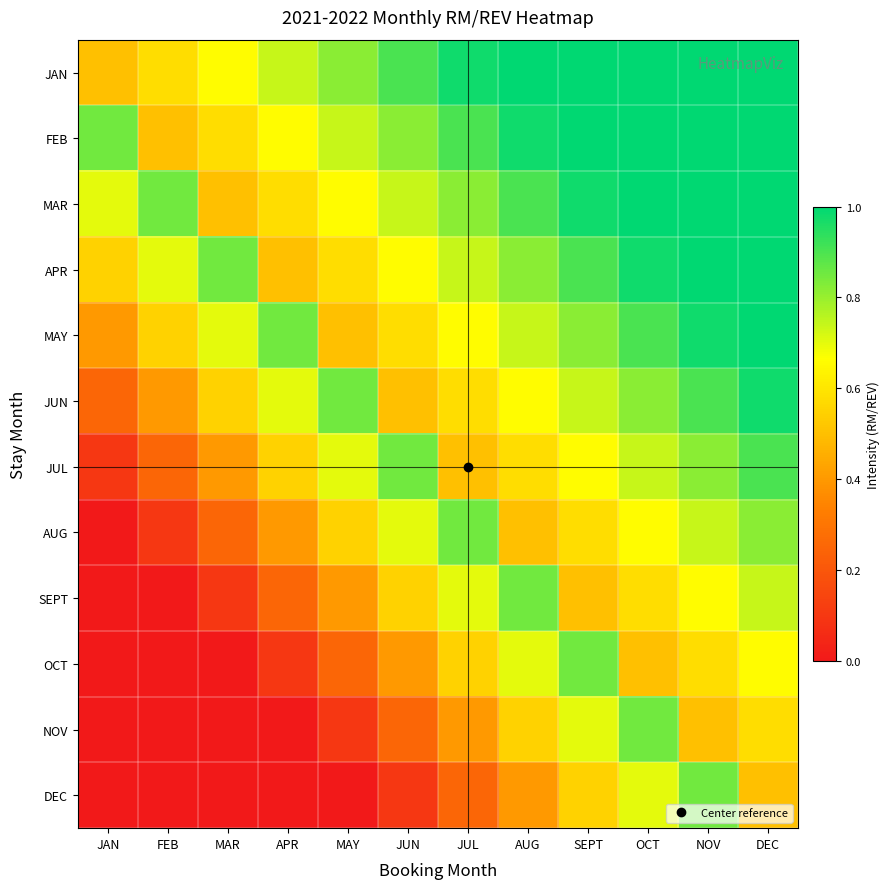

Reading right to left, extract all data points from this chart.

JAN: DEC=1.0	NOV=1.0	OCT=1.0	SEPT=1.0	AUG=1.0	JUL=1.0	JUN=0.9	MAY=0.8	APR=0.7	MAR=0.7	FEB=0.6	JAN=0.5
FEB: DEC=1.0	NOV=1.0	OCT=1.0	SEPT=1.0	AUG=1.0	JUL=0.9	JUN=0.8	MAY=0.7	APR=0.7	MAR=0.6	FEB=0.5	JAN=0.8
MAR: DEC=1.0	NOV=1.0	OCT=1.0	SEPT=1.0	AUG=0.9	JUL=0.8	JUN=0.7	MAY=0.7	APR=0.6	MAR=0.5	FEB=0.8	JAN=0.7
APR: DEC=1.0	NOV=1.0	OCT=1.0	SEPT=0.9	AUG=0.8	JUL=0.7	JUN=0.7	MAY=0.6	APR=0.5	MAR=0.8	FEB=0.7	JAN=0.6
MAY: DEC=1.0	NOV=1.0	OCT=0.9	SEPT=0.8	AUG=0.7	JUL=0.7	JUN=0.6	MAY=0.5	APR=0.8	MAR=0.7	FEB=0.6	JAN=0.4
JUN: DEC=1.0	NOV=0.9	OCT=0.8	SEPT=0.7	AUG=0.7	JUL=0.6	JUN=0.5	MAY=0.8	APR=0.7	MAR=0.6	FEB=0.4	JAN=0.2
JUL: DEC=0.9	NOV=0.8	OCT=0.7	SEPT=0.7	AUG=0.6	JUL=0.5	JUN=0.8	MAY=0.7	APR=0.6	MAR=0.4	FEB=0.2	JAN=0.1
AUG: DEC=0.8	NOV=0.7	OCT=0.7	SEPT=0.6	AUG=0.5	JUL=0.8	JUN=0.7	MAY=0.6	APR=0.4	MAR=0.2	FEB=0.1	JAN=0.0
SEPT: DEC=0.7	NOV=0.7	OCT=0.6	SEPT=0.5	AUG=0.8	JUL=0.7	JUN=0.6	MAY=0.4	APR=0.2	MAR=0.1	FEB=0.0	JAN=0.0
OCT: DEC=0.7	NOV=0.6	OCT=0.5	SEPT=0.8	AUG=0.7	JUL=0.6	JUN=0.4	MAY=0.2	APR=0.1	MAR=0.0	FEB=0.0	JAN=0.0
NOV: DEC=0.6	NOV=0.5	OCT=0.8	SEPT=0.7	AUG=0.6	JUL=0.4	JUN=0.2	MAY=0.1	APR=0.0	MAR=0.0	FEB=0.0	JAN=0.0
DEC: DEC=0.5	NOV=0.8	OCT=0.7	SEPT=0.6	AUG=0.4	JUL=0.2	JUN=0.1	MAY=0.0	APR=0.0	MAR=0.0	FEB=0.0	JAN=0.0